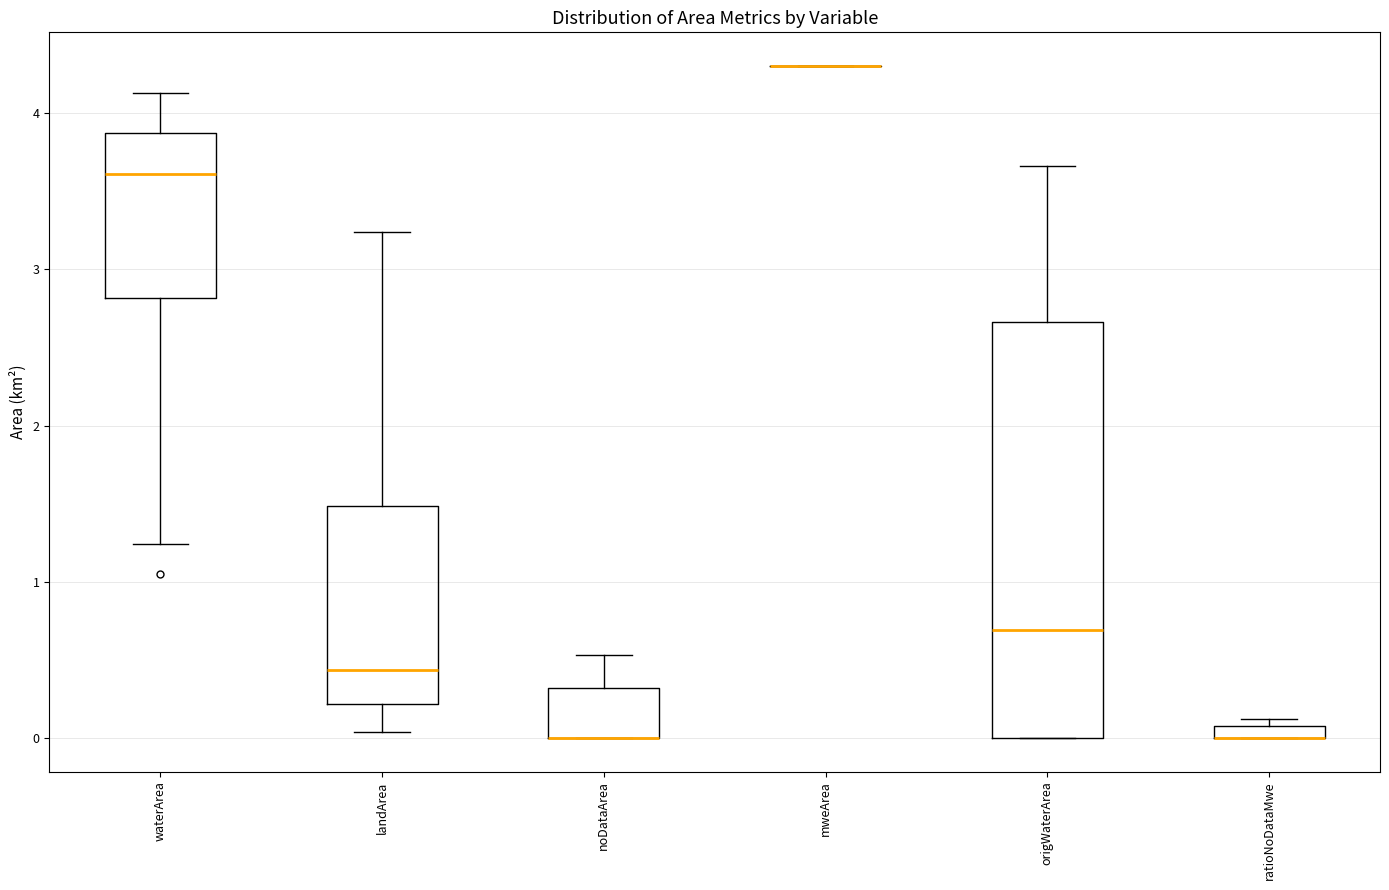

Which box is the tallest, from its lower edge to its upper edge?

origWaterArea